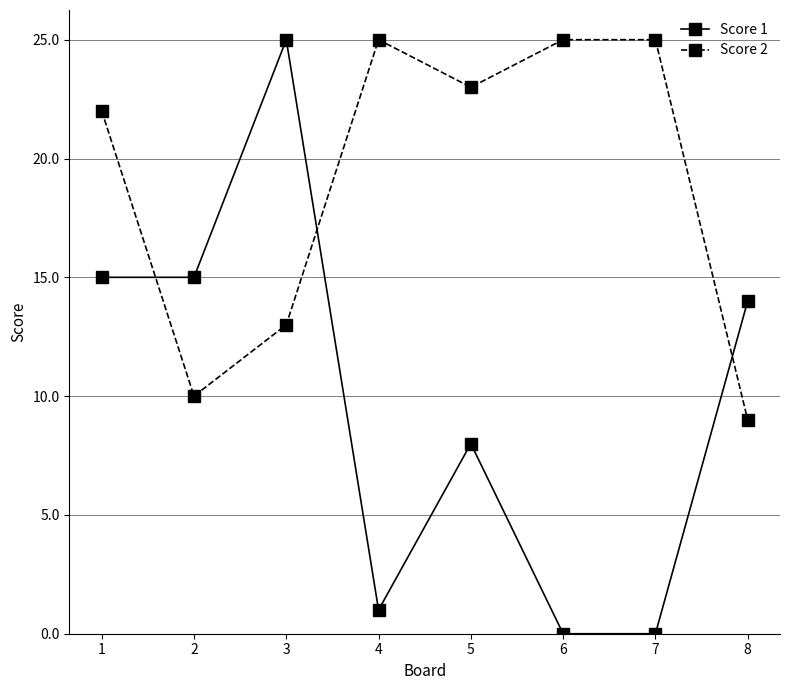

What is the sum of all Score 2 values?

152